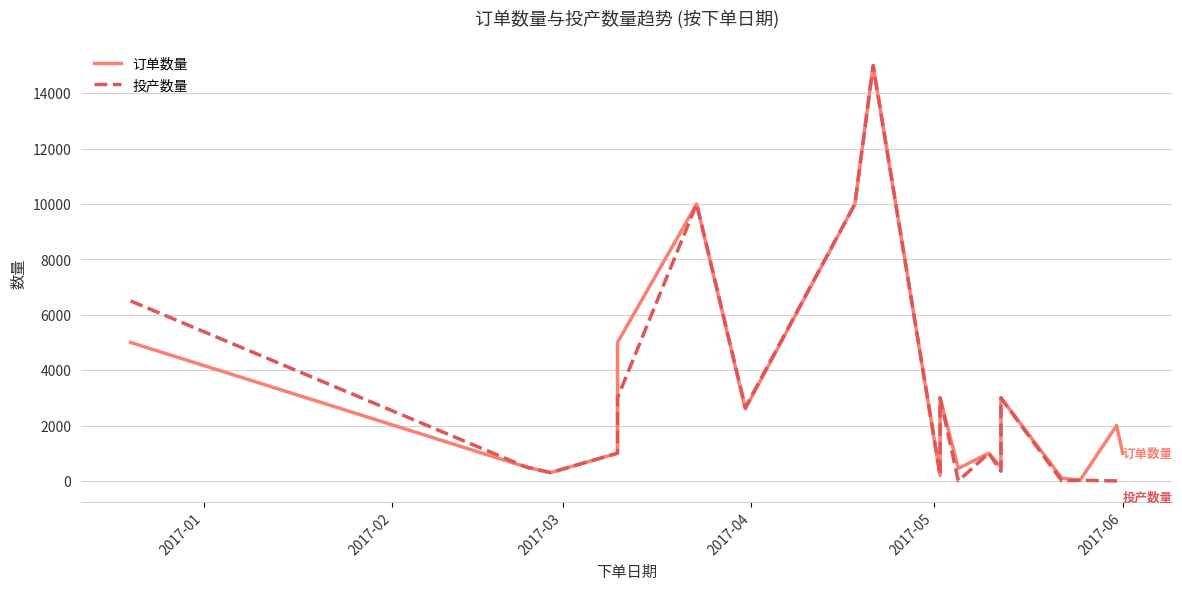

Which series has the largest range (max minus min)?

投产数量